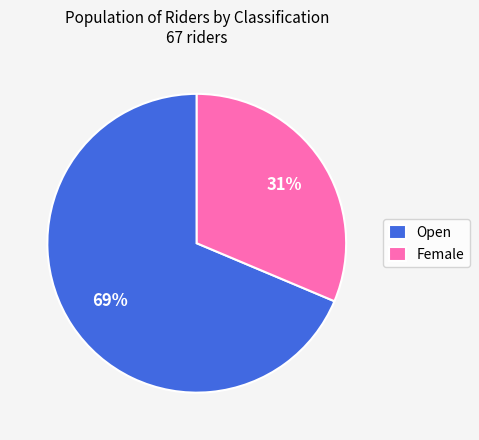

Is it true that Open is 57% of the pie?

False